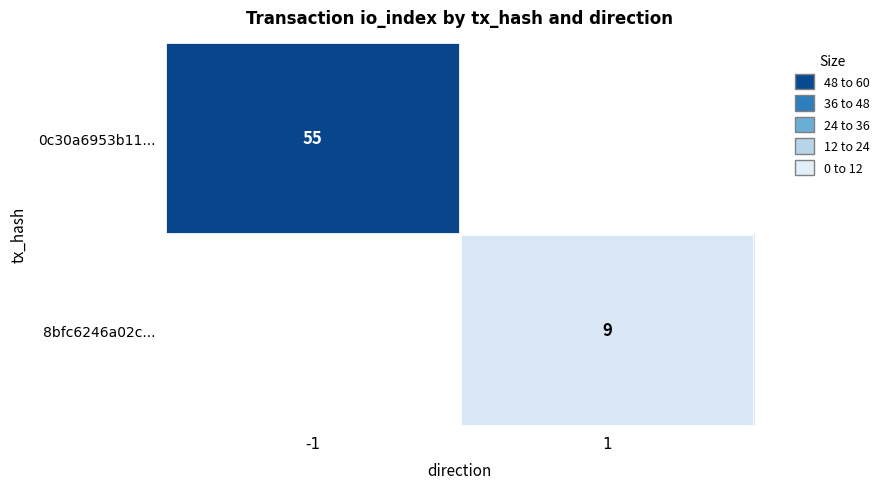

True or false: 8bfc6246a02c... has a value of 2 at 1.

False